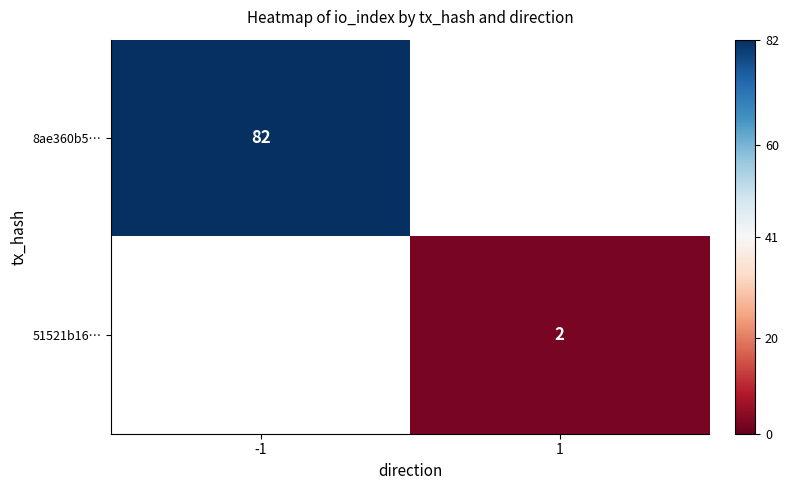

The value of 51521b16… at 1 is 2. True or false?

True